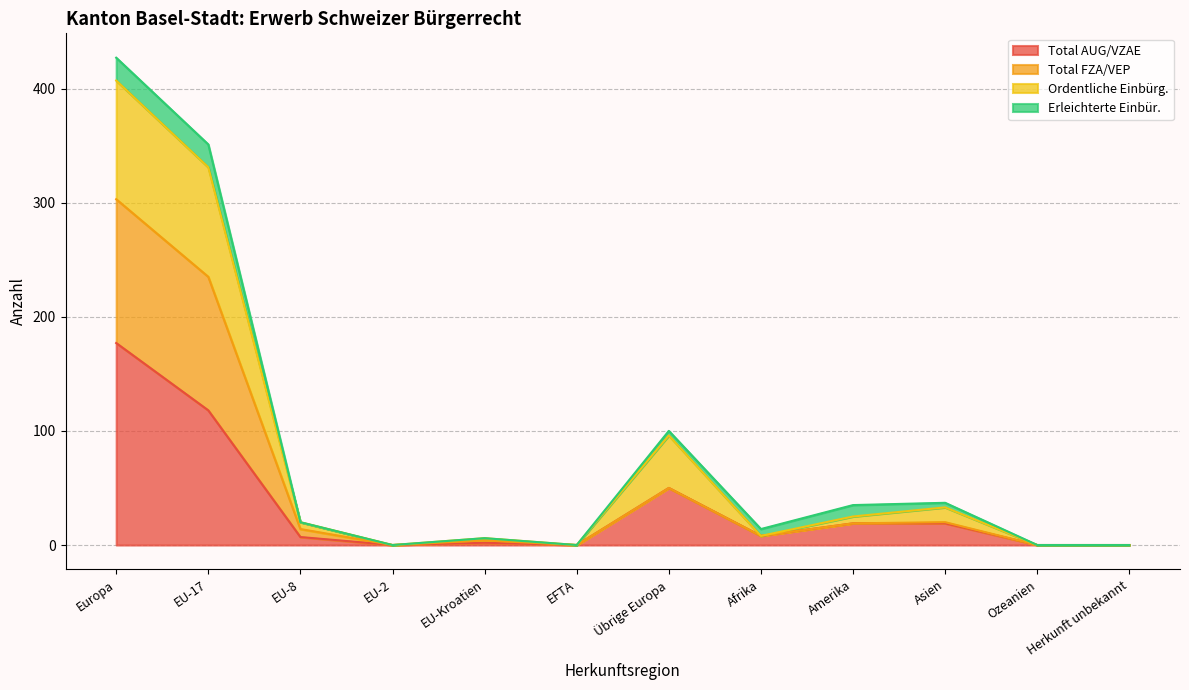

True or false: Total AUG/VZAE and Ordentliche Einbürg. cross at least once.

False